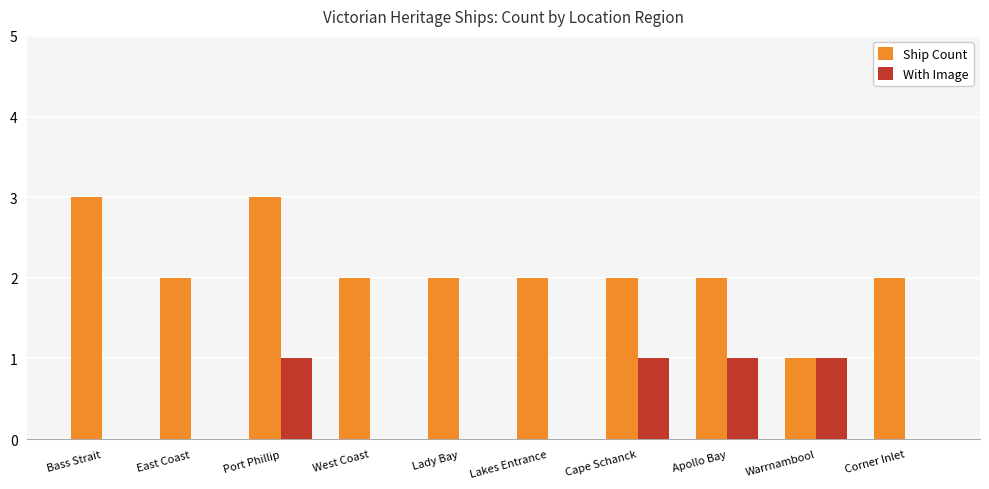

Which series changed the most between Port Phillip and Cape Schanck?

Ship Count